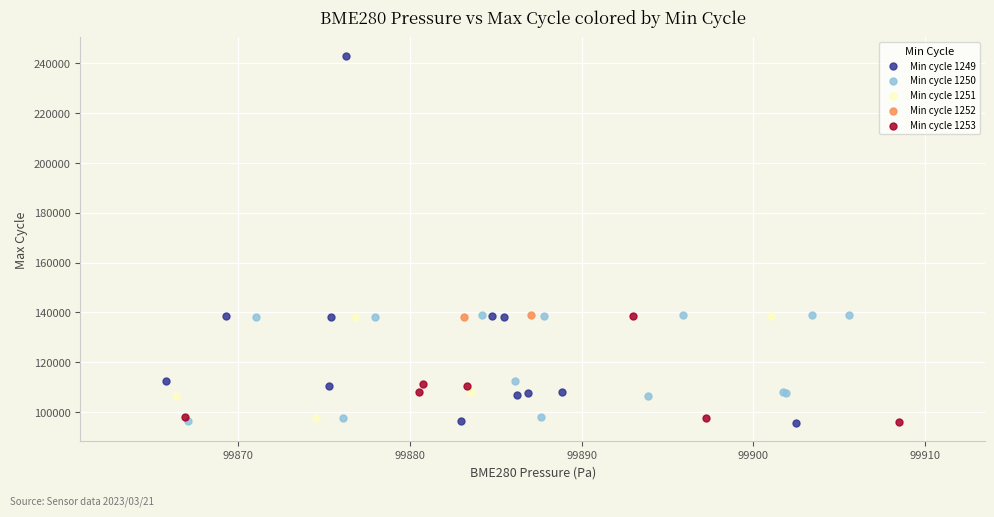

Which series has the widest spread of Y values?

Min cycle 1249